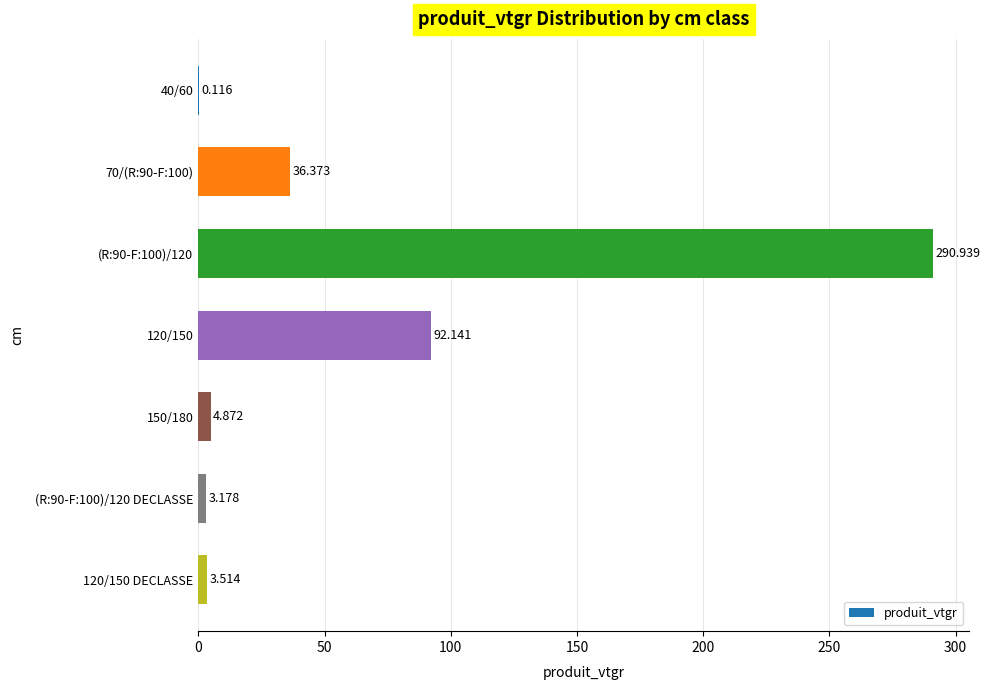

Which category has the highest value across all series?

(R:90-F:100)/120